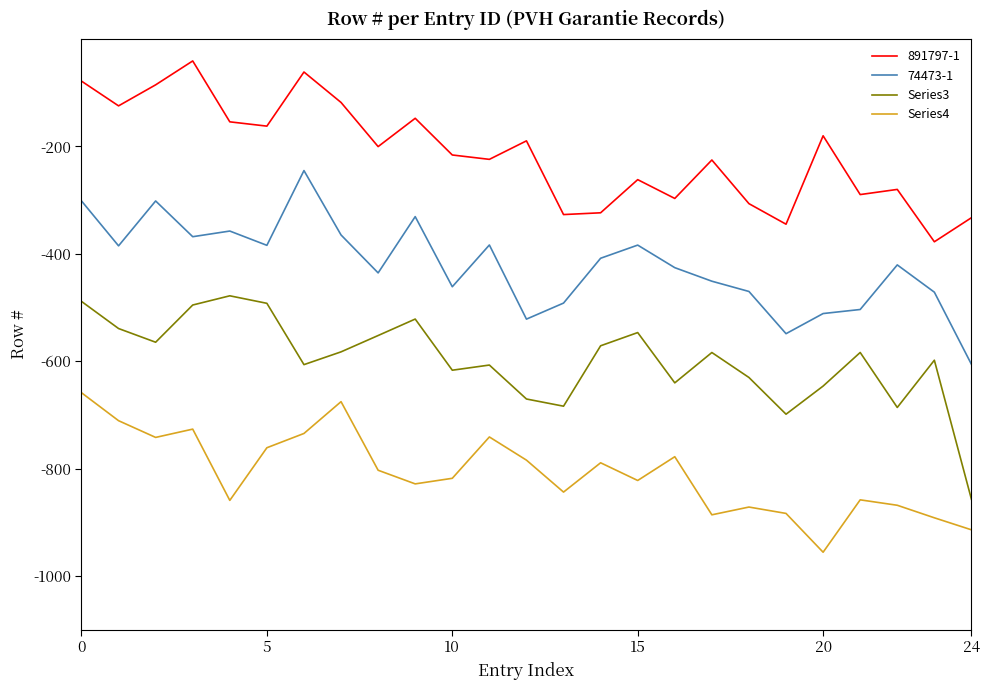

What is the minimum value shown in the chart?

-955.8